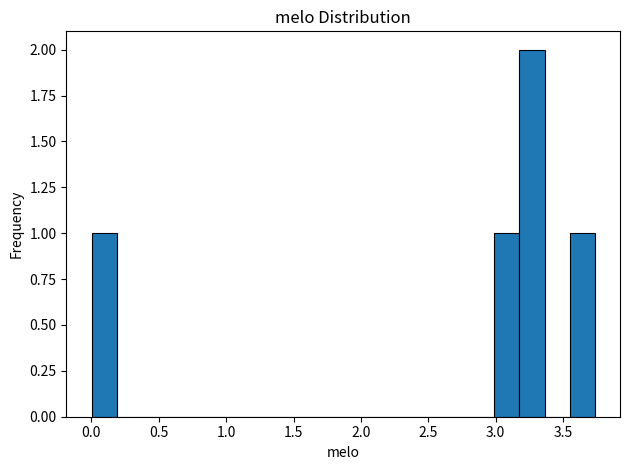

Around what value on the x-axis is the tallest bar? Give the approximate position of its centre, as read against the axis.

3.25